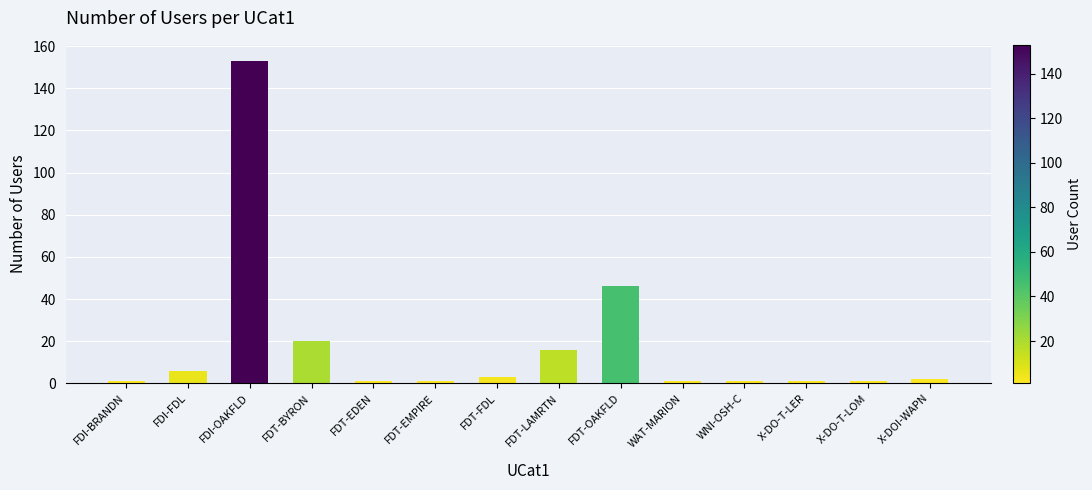

Approximately how many times larger is the value at X-DOI-WAPN compared to FDI-BRANDN?

2.0